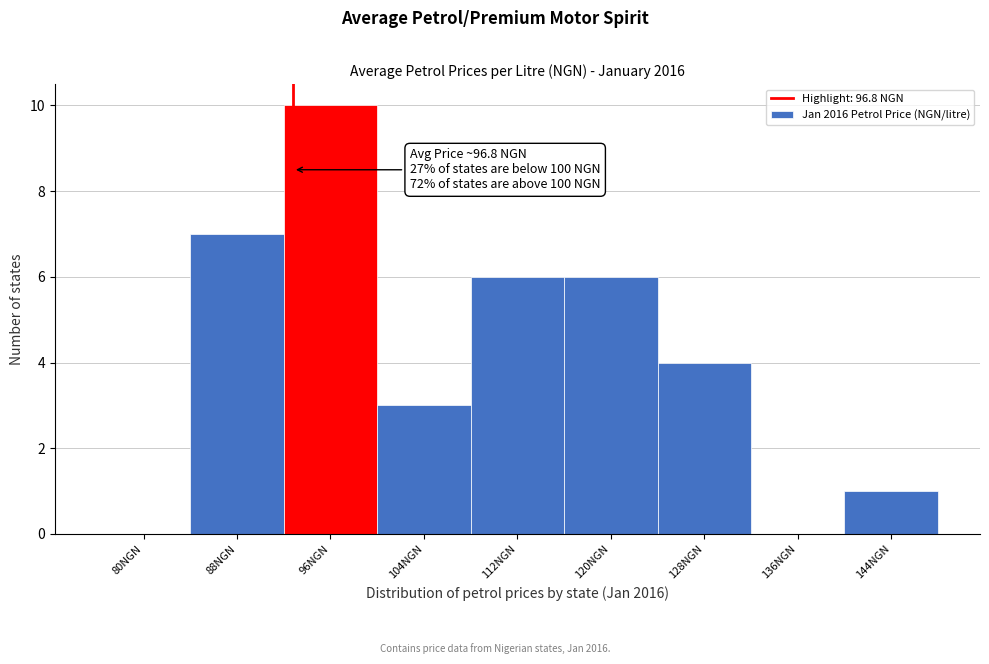

Reading left to right, what are all the values shown in this chart?

80NGN=0	88NGN=7	96NGN=10	104NGN=3	112NGN=6	120NGN=6	128NGN=4	136NGN=0	144NGN=1